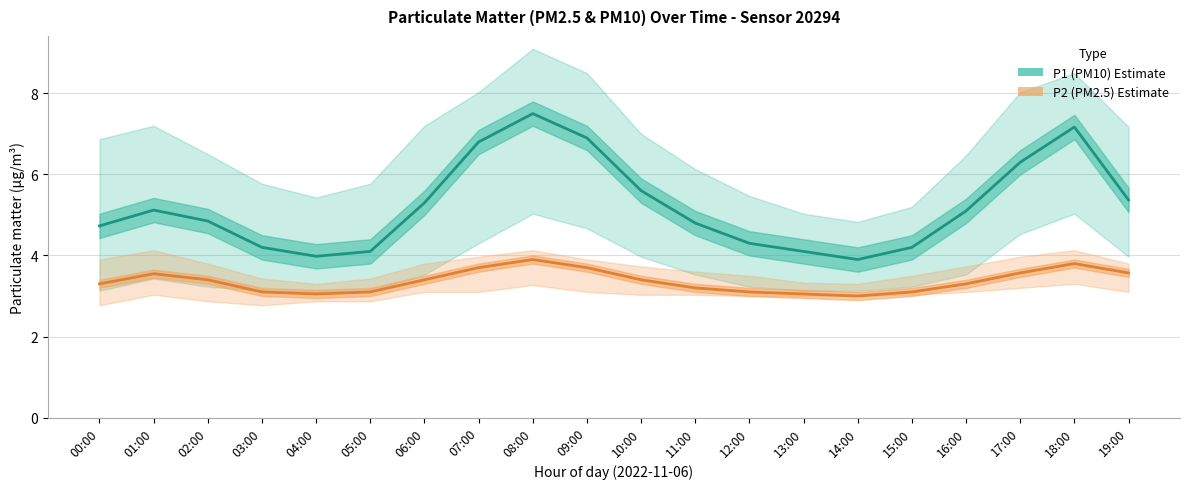

What is the maximum value shown in the chart?

7.5